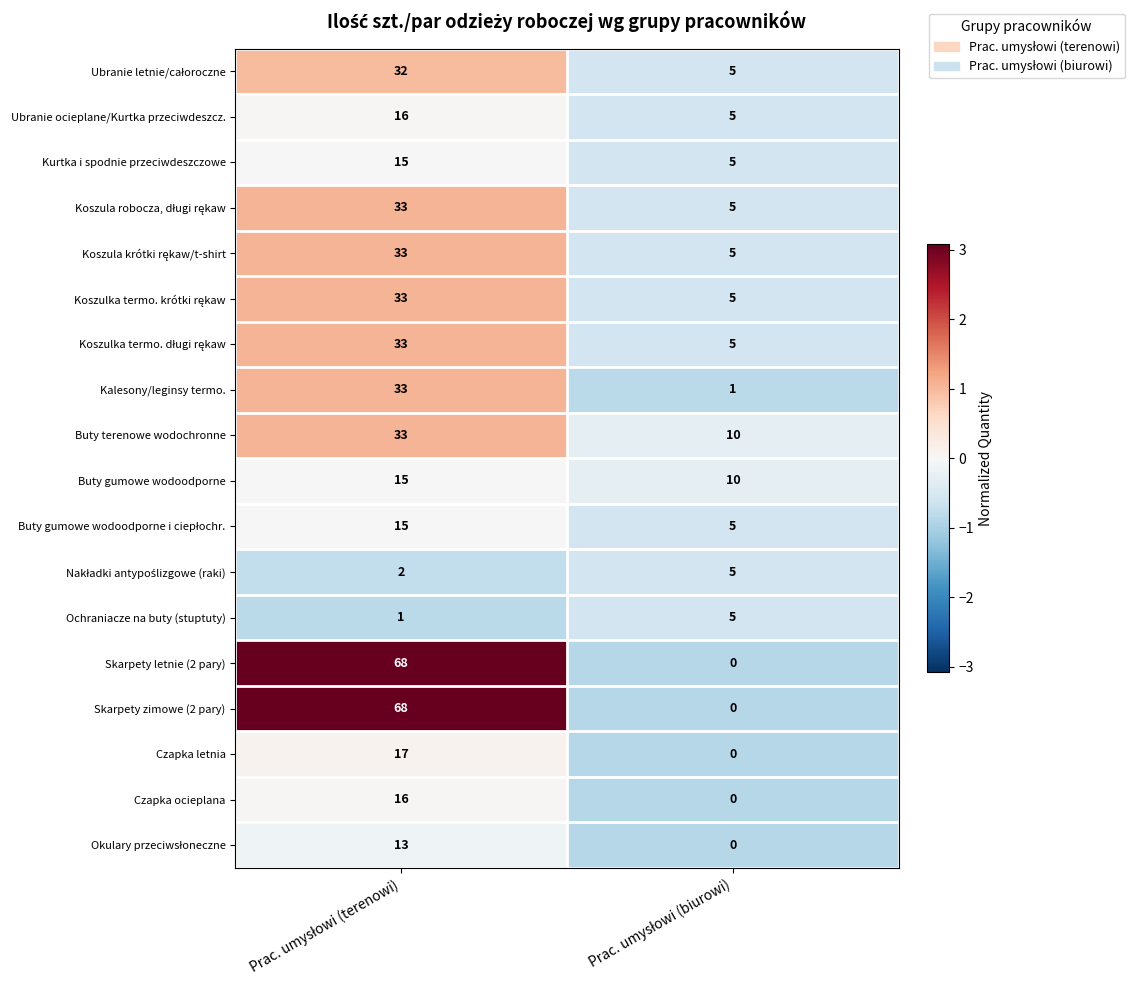

What is the maximum value for Ubranie ocieplane/Kurtka przeciwdeszcz.?

16